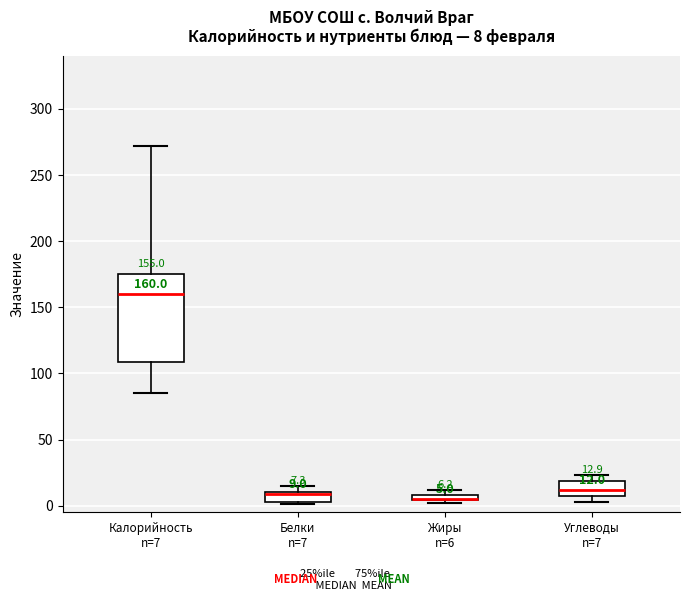

Which box is the tallest, from its lower edge to its upper edge?

Калорийность n=7